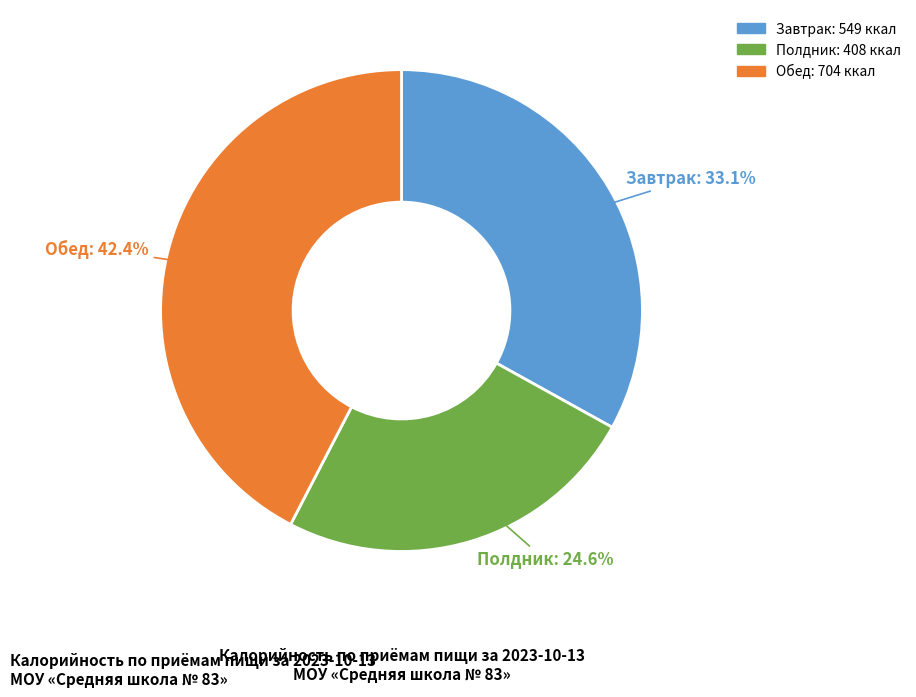

What is the ratio of the value at Обед to the value at Завтрак?

1.3